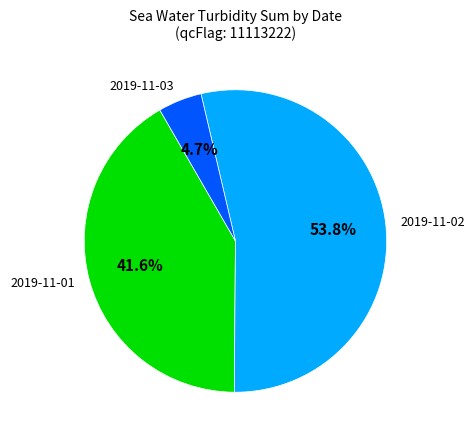

What is the smallest slice in the pie chart?

2019-11-03